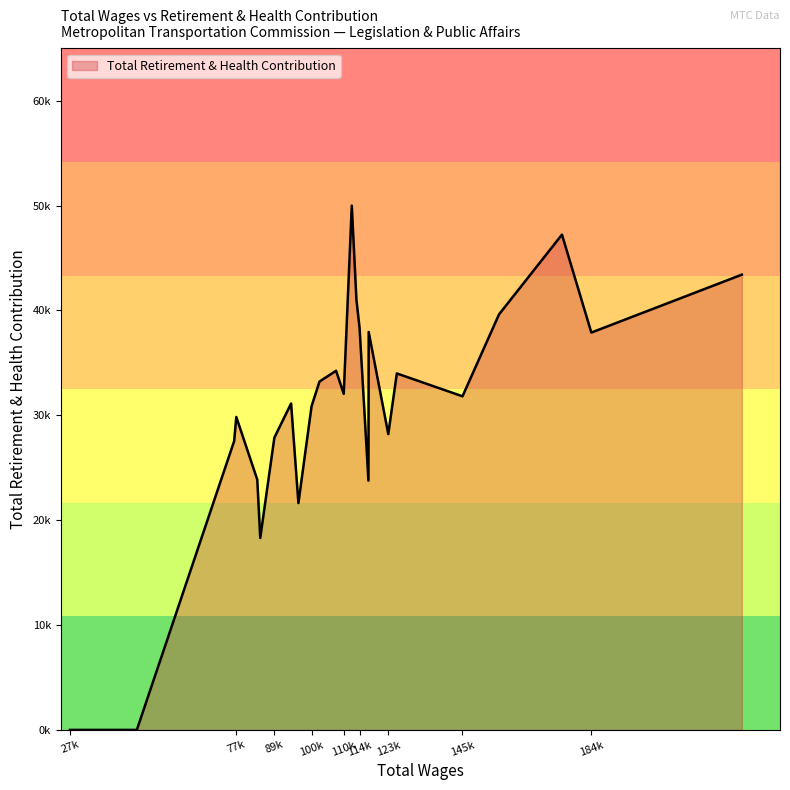

Which category has the highest value across all series?

112545